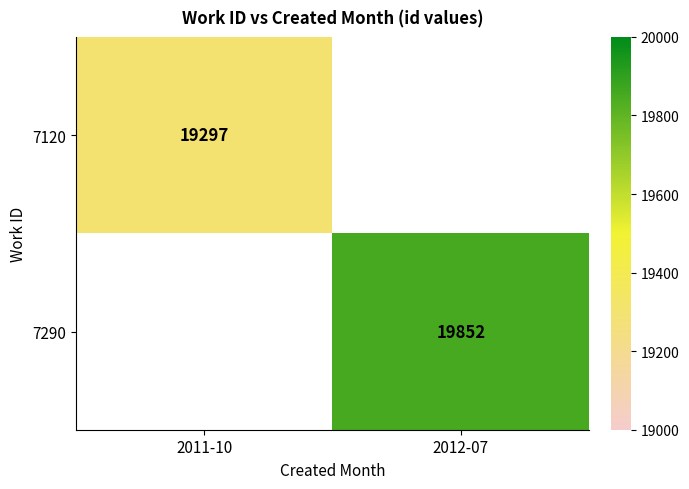

The value of 7290 at 2012-07 is 13772. True or false?

False